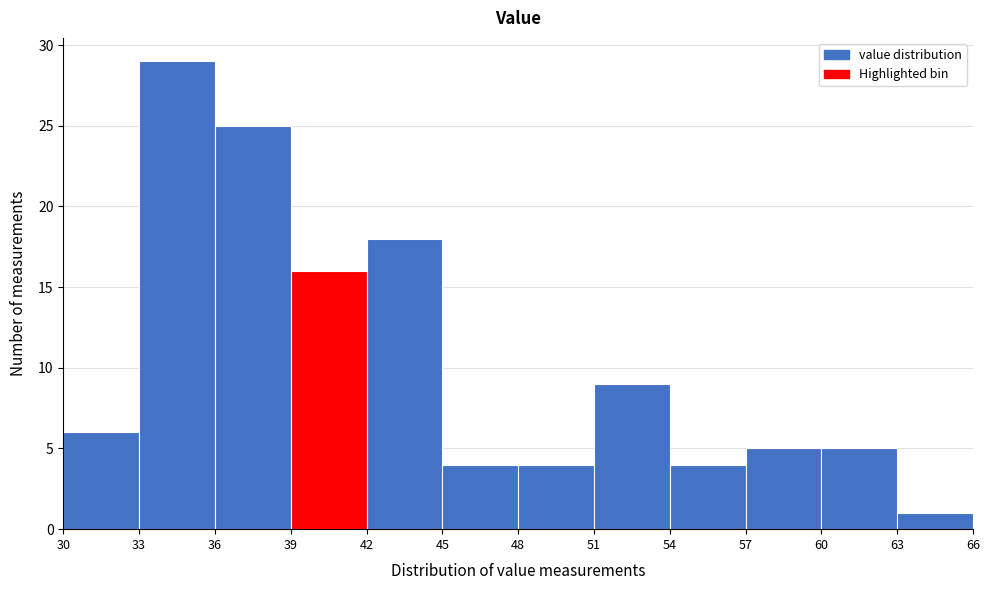

Over which range of the x-axis is the bar tallest?

33 to 36